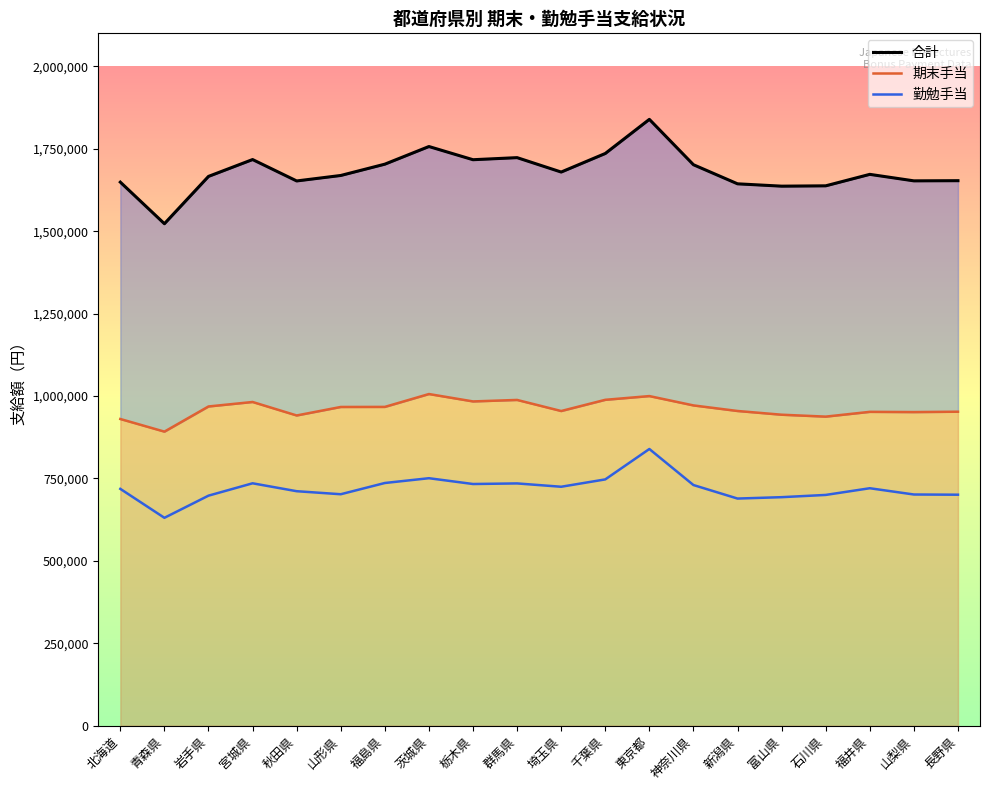

At which category is the sum across all series the highest?

東京都